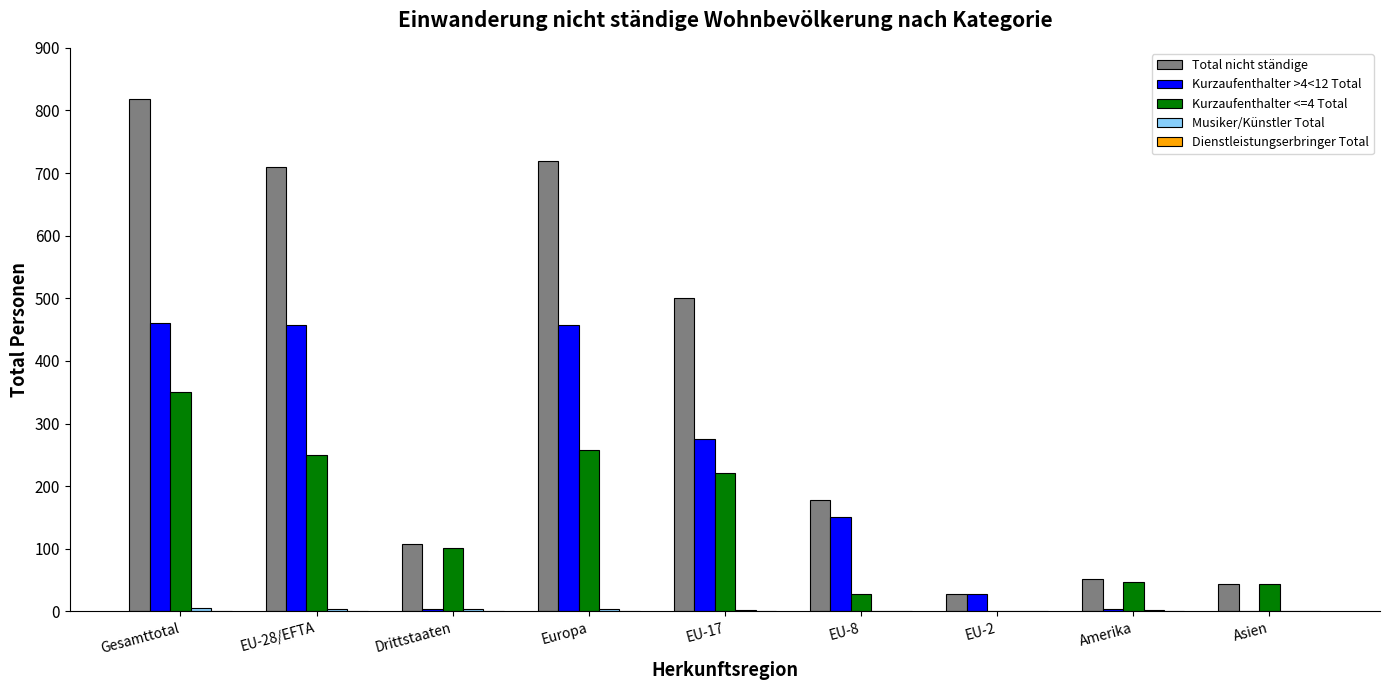

At which category is the sum across all series the highest?

Gesamttotal